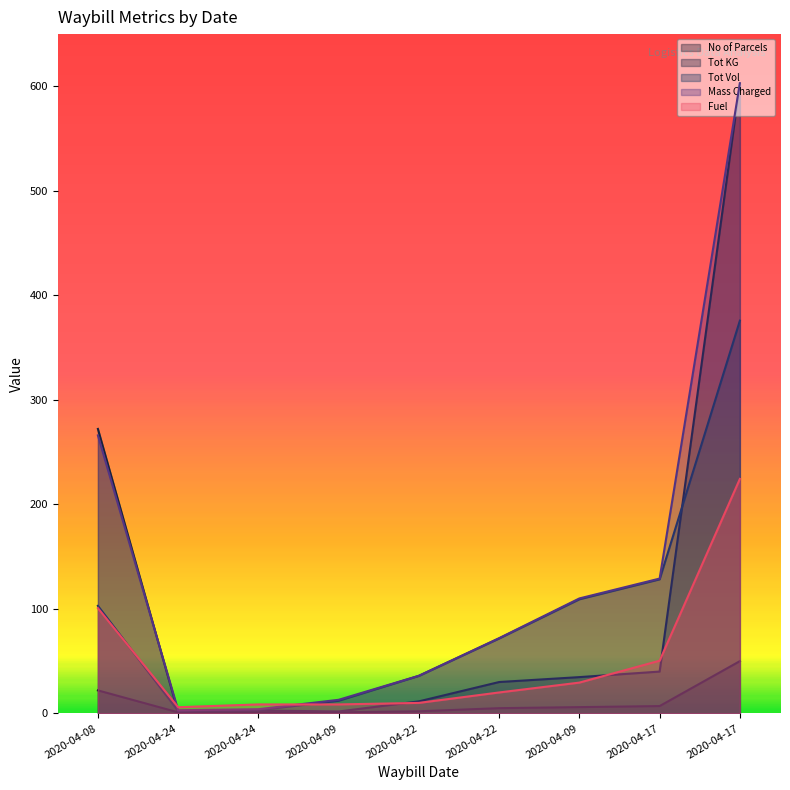

How many data points does each series have?

9